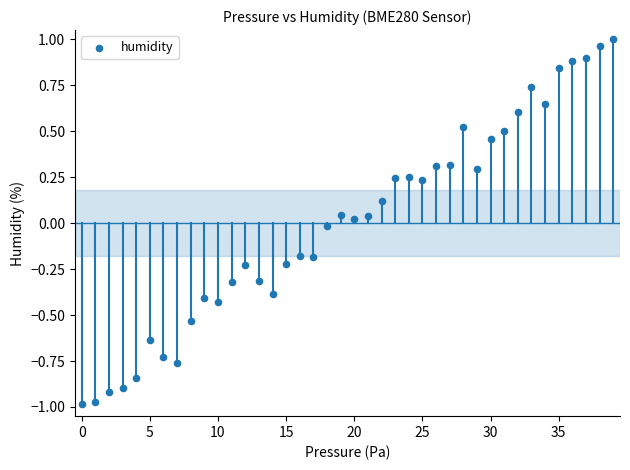

What is the range of Y values (max minus min)?

2.0